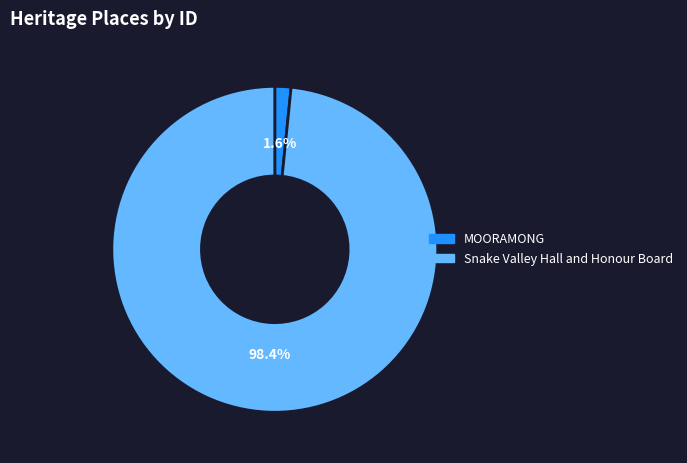

Is Snake Valley Hall and Honour Board the majority of the pie?

Yes